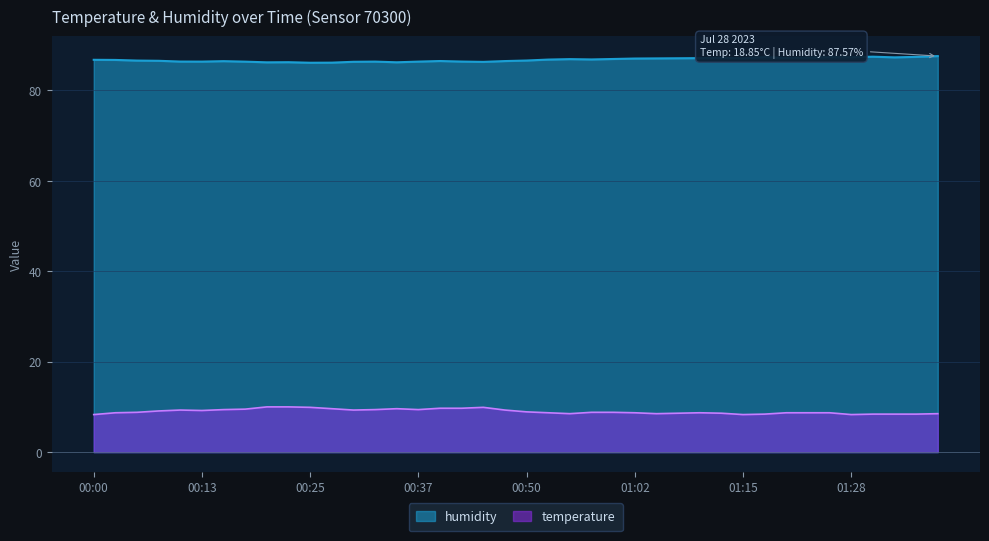

At 00:10, list the series in order from smallest to largest.

temperature, humidity